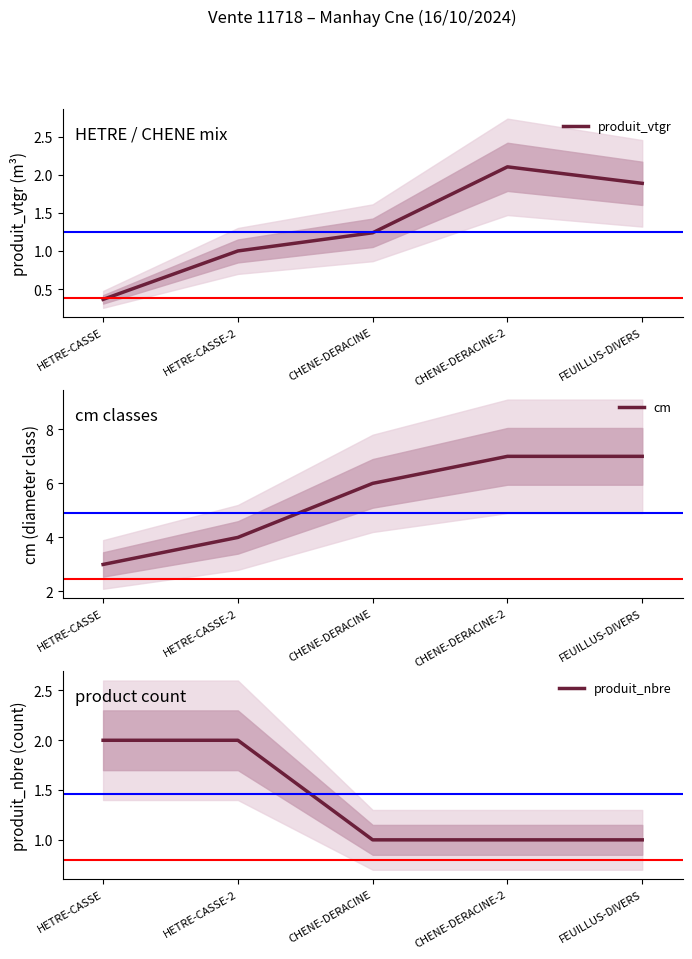

Reading left to right, extract all data points from this chart.

produit_vtgr: HETRE-CASSE=0.4	HETRE-CASSE-2=1.0	CHENE-DERACINE=1.2	CHENE-DERACINE-2=2.1	FEUILLUS-DIVERS=1.9
cm: HETRE-CASSE=3.0	HETRE-CASSE-2=4.0	CHENE-DERACINE=6.0	CHENE-DERACINE-2=7.0	FEUILLUS-DIVERS=7.0
produit_nbre: HETRE-CASSE=2.0	HETRE-CASSE-2=2.0	CHENE-DERACINE=1.0	CHENE-DERACINE-2=1.0	FEUILLUS-DIVERS=1.0